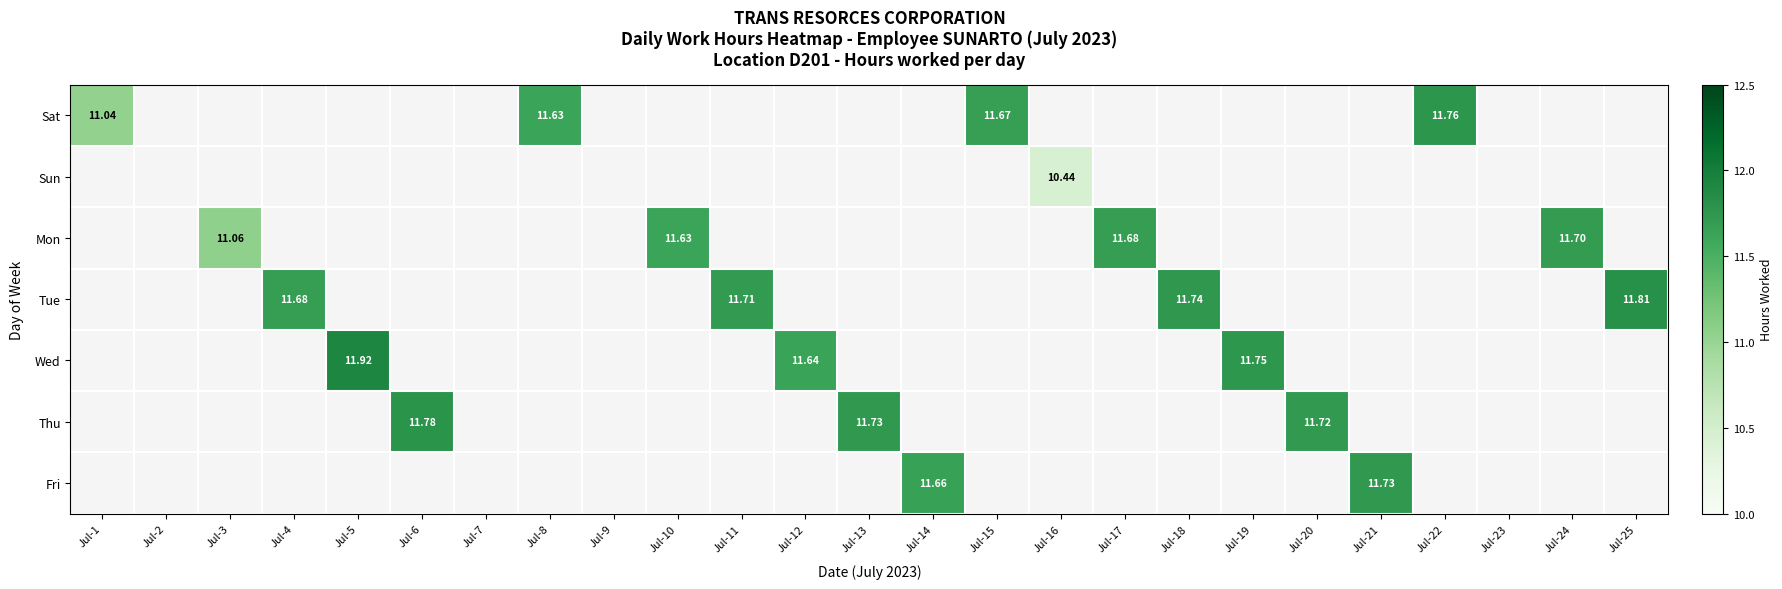

The Fri series shows 11.7 at Jul-14. True or false?

True